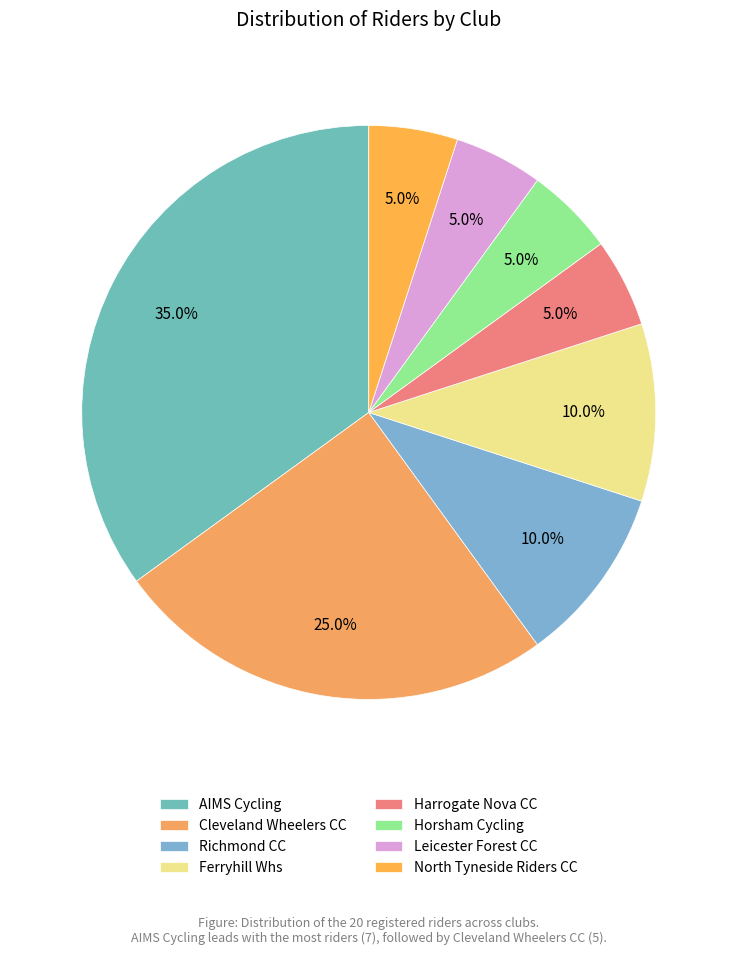

To the nearest percent, what is the difference between the largest and smallest slice percentages?

30%